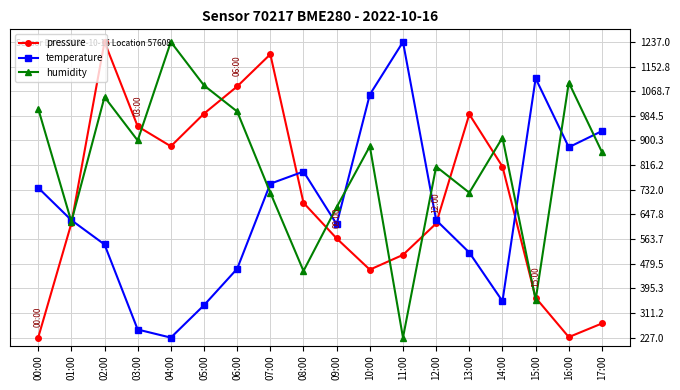

In pressure, how many points are higher than both neighbors (excluding endpoints)?

3